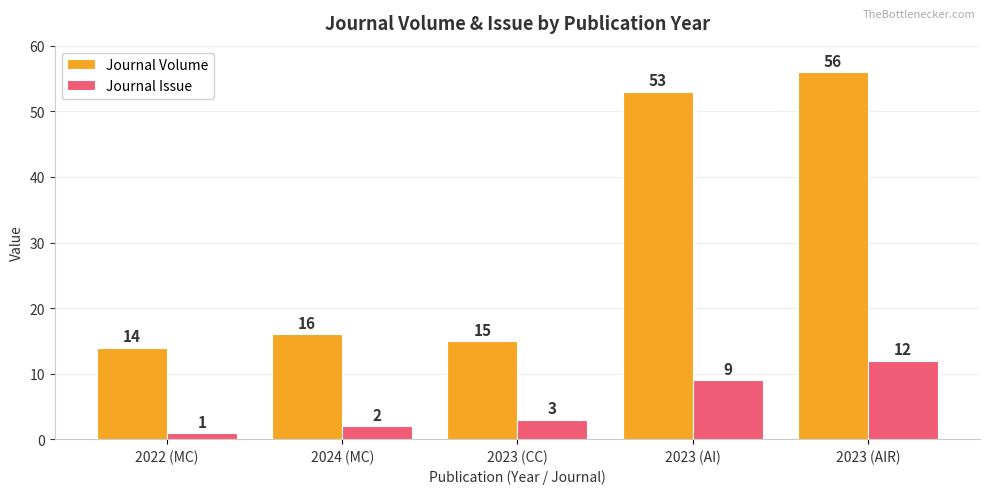

What is the sum of the Journal Volume values at 2022 (MC) and 2023 (AI)?

67